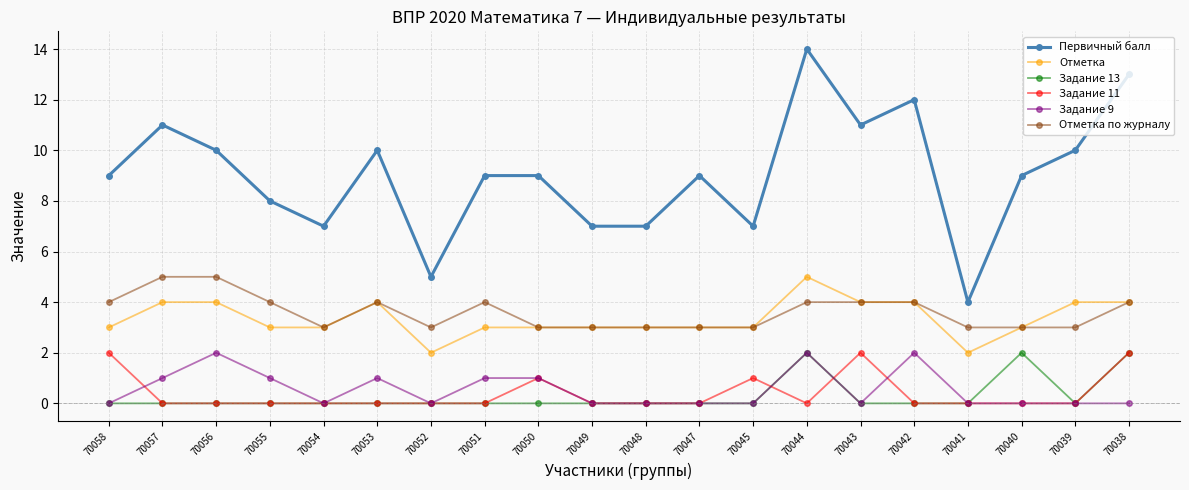

What are all the series names shown in the legend?

Первичный балл, Отметка, Задание 13, Задание 11, Задание 9, Отметка по журналу